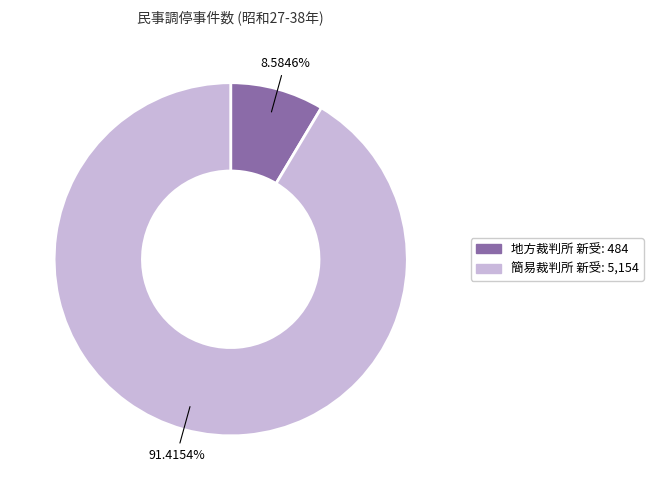

Is there any slice that represents more than half of the pie?

Yes